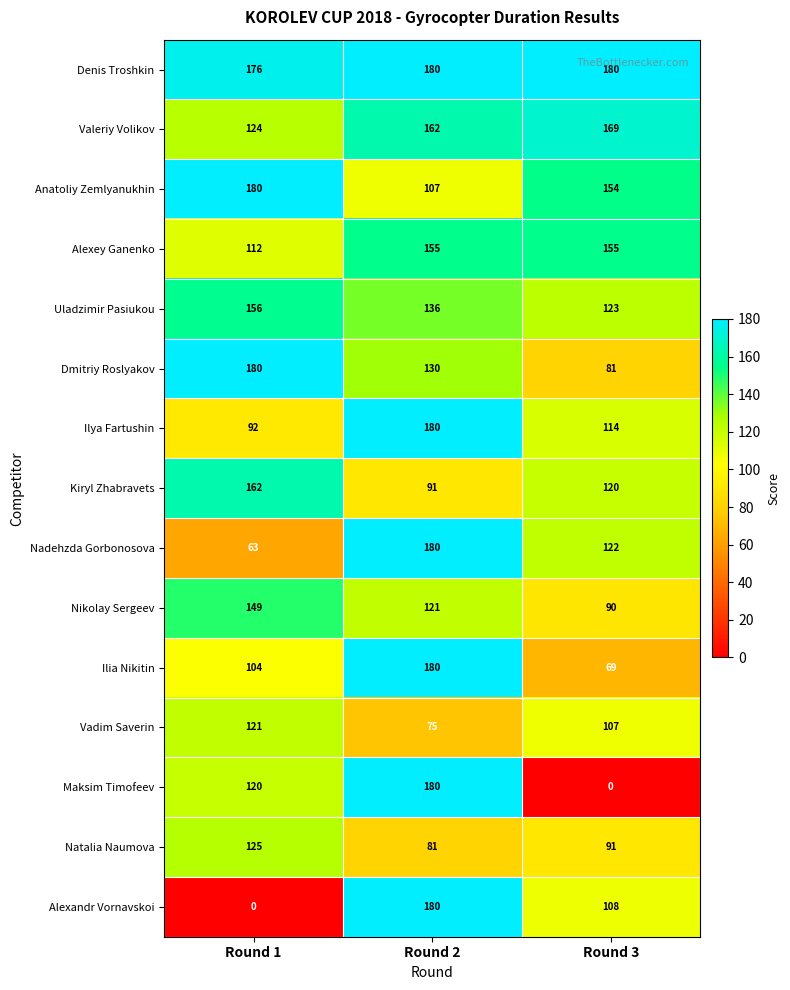

What is the total value across all series at Round 2?

2138